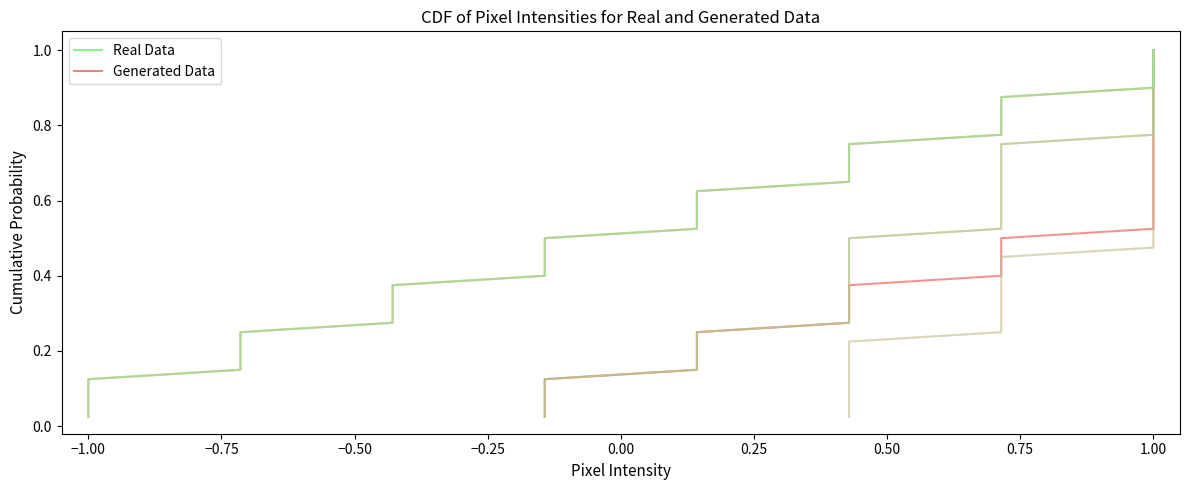

True or false: Generated Data and Real Data cross at least once.

False